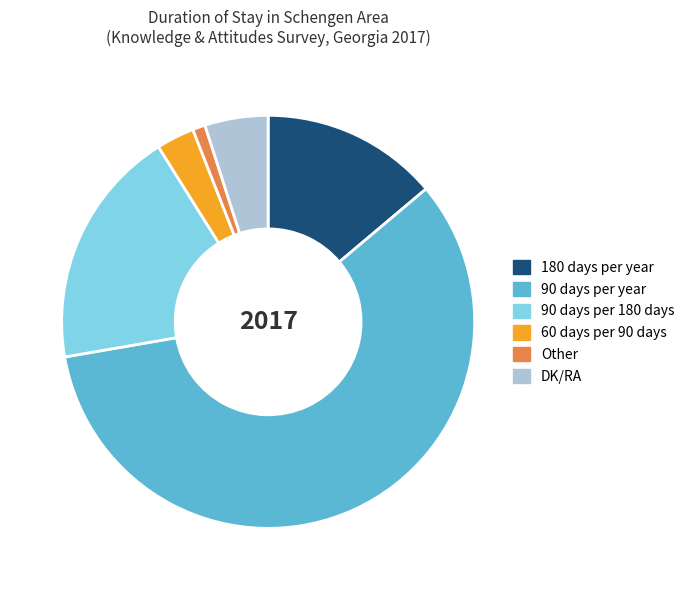

Count the number of slices in the pie.

6